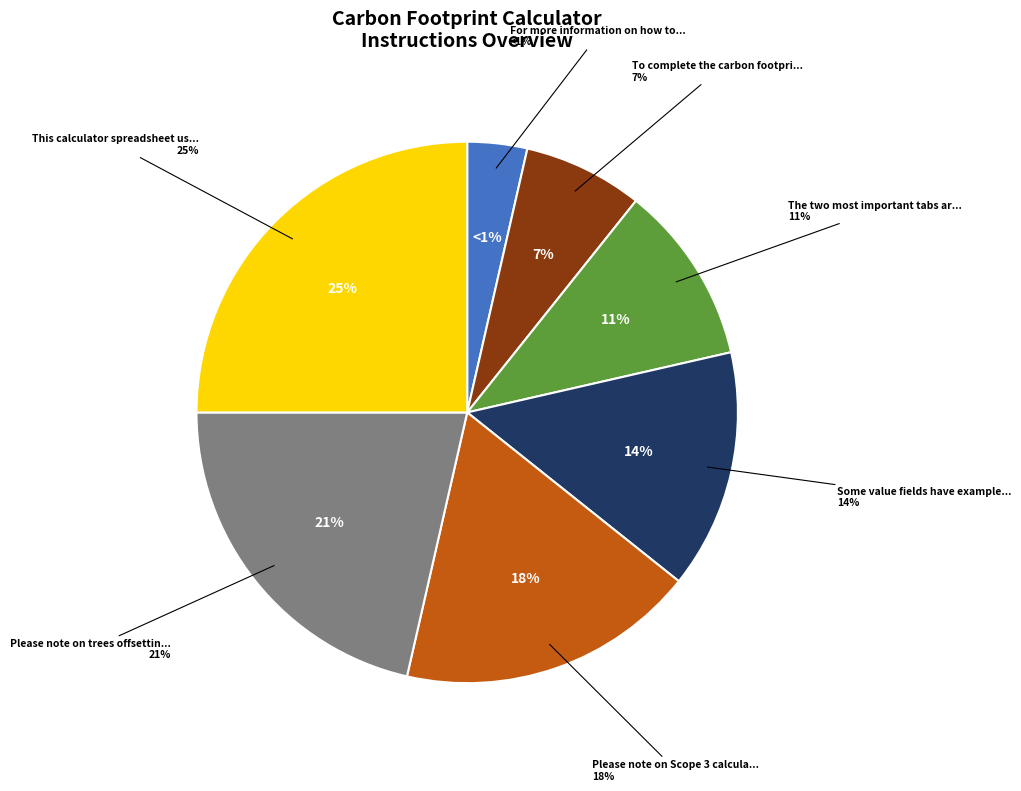

Count the number of slices in the pie.

7